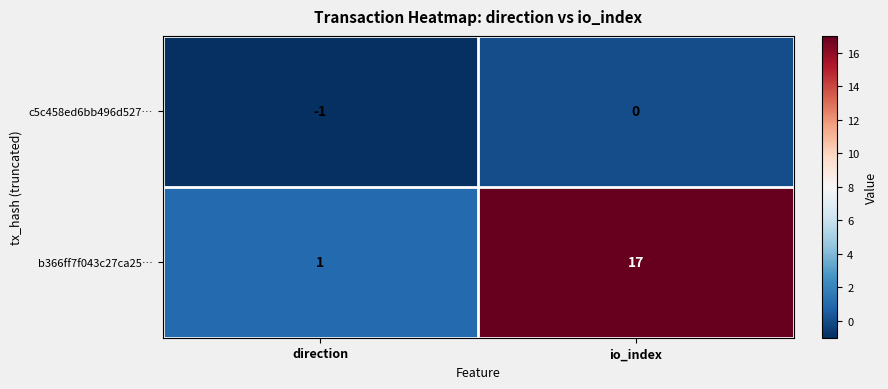

At which category does the chart reach its peak across all series?

io_index